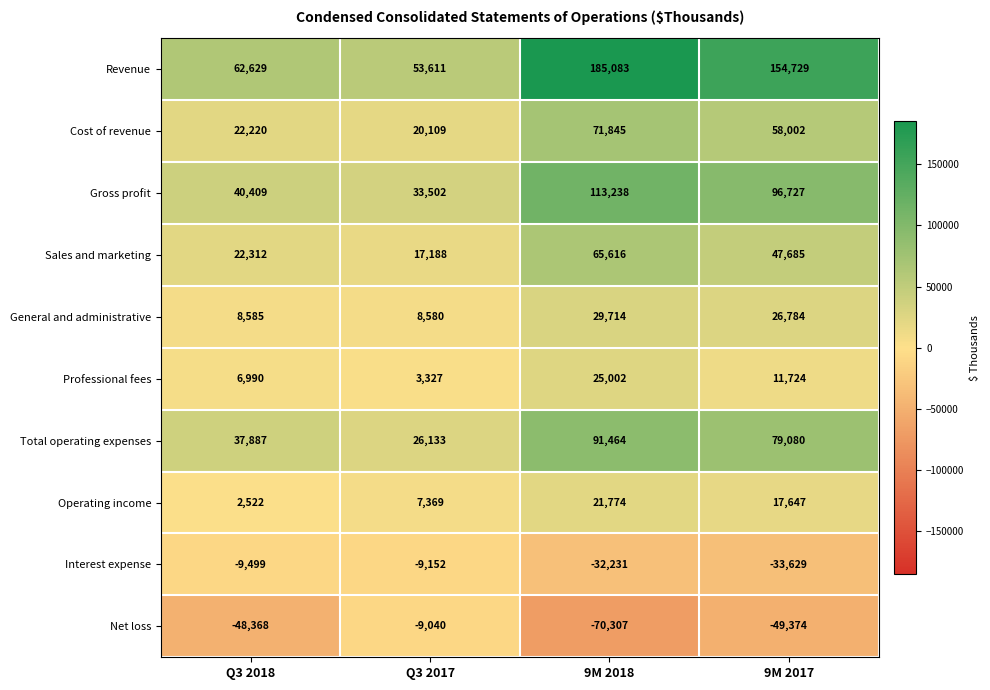

What is the total value across all series at 9M 2018?

501198